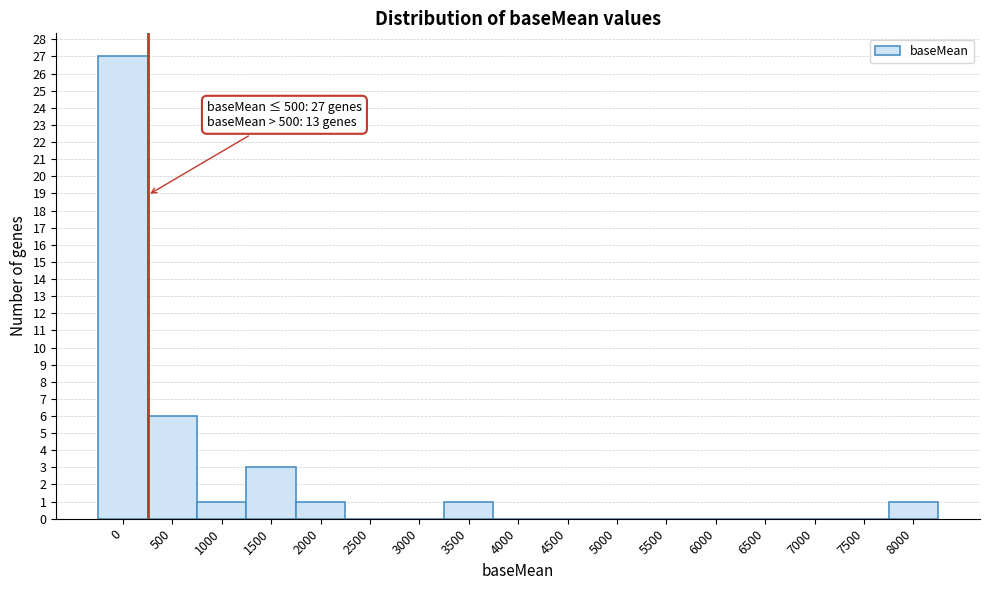

Reading left to right, extract all data points from this chart.

0=27	500=6	1000=1	1500=3	2000=1	2500=0	3000=0	3500=1	4000=0	4500=0	5000=0	5500=0	6000=0	6500=0	7000=0	7500=0	8000=1